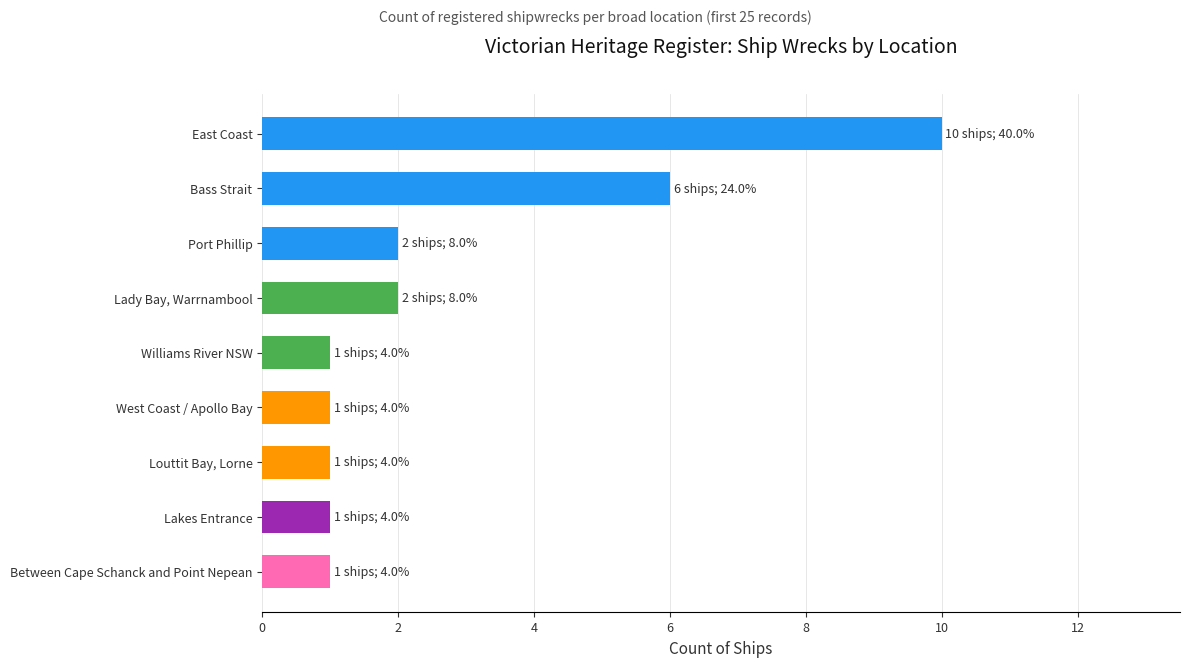

Which has a higher value, Lady Bay, Warrnambool or West Coast / Apollo Bay?

Lady Bay, Warrnambool